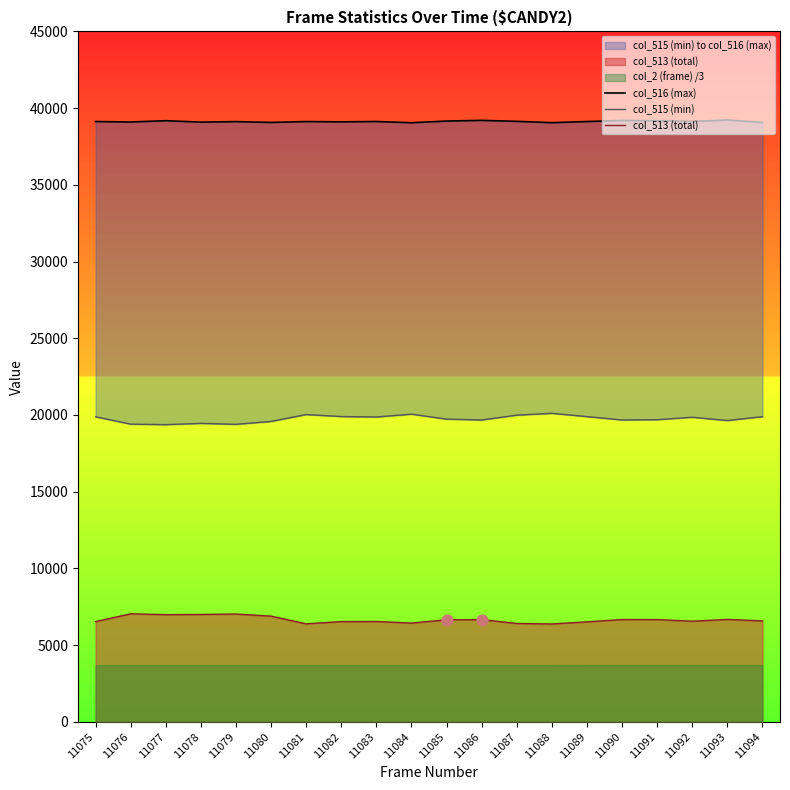

At which category is the sum across all series the highest?

11075